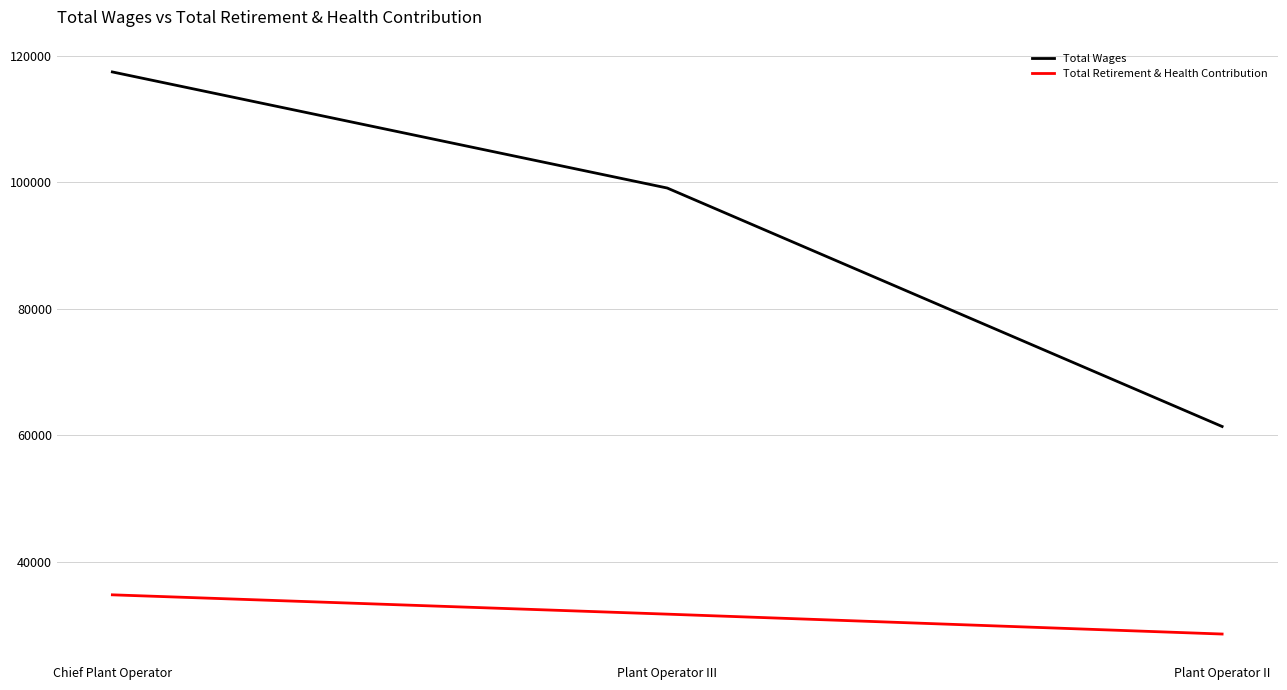

What is the highest value of the Total Retirement & Health Contribution series?

34771